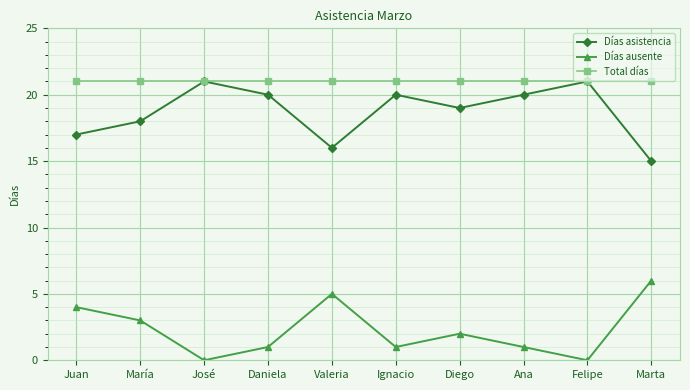

The value of Total días at María is 21. True or false?

True